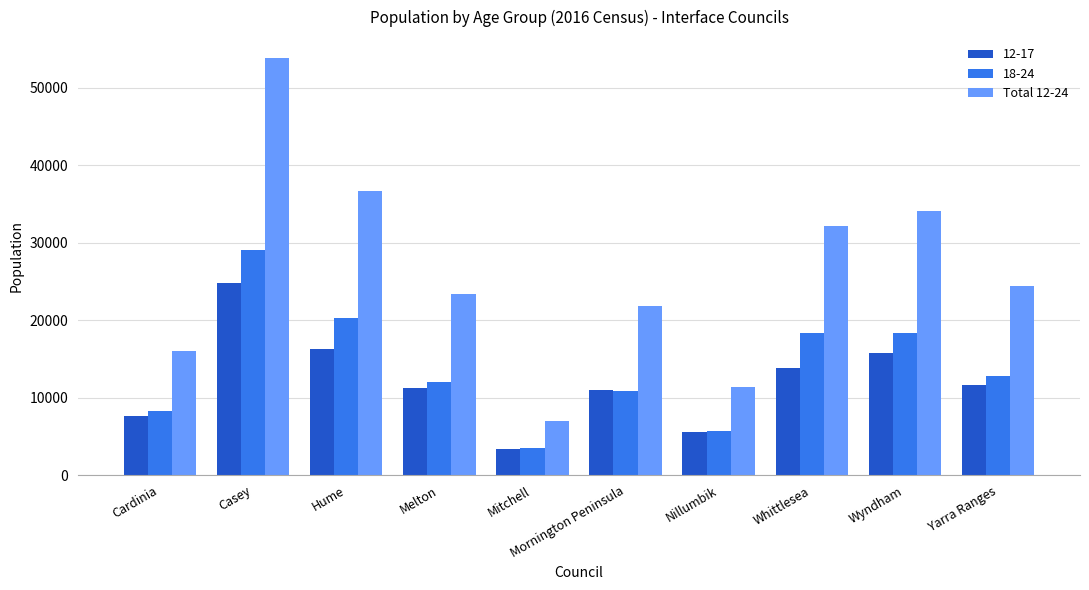

What is the spread (max minus min) of values at Casey?

29069